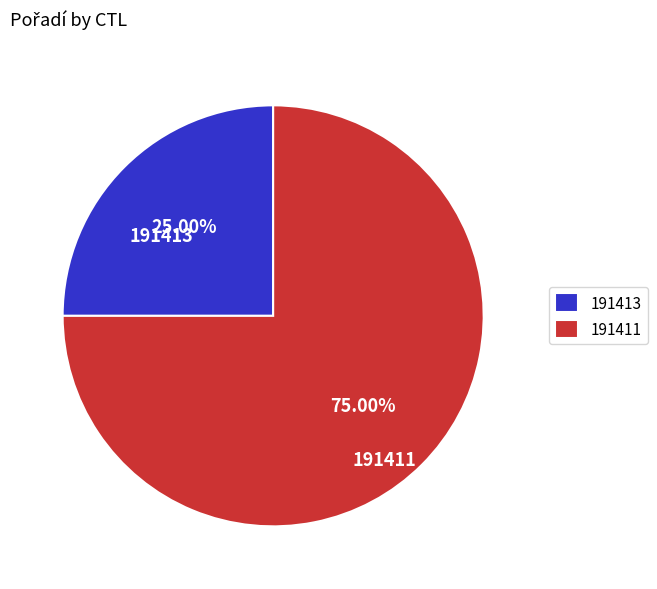

Does 191411 account for over 50% of the chart?

Yes